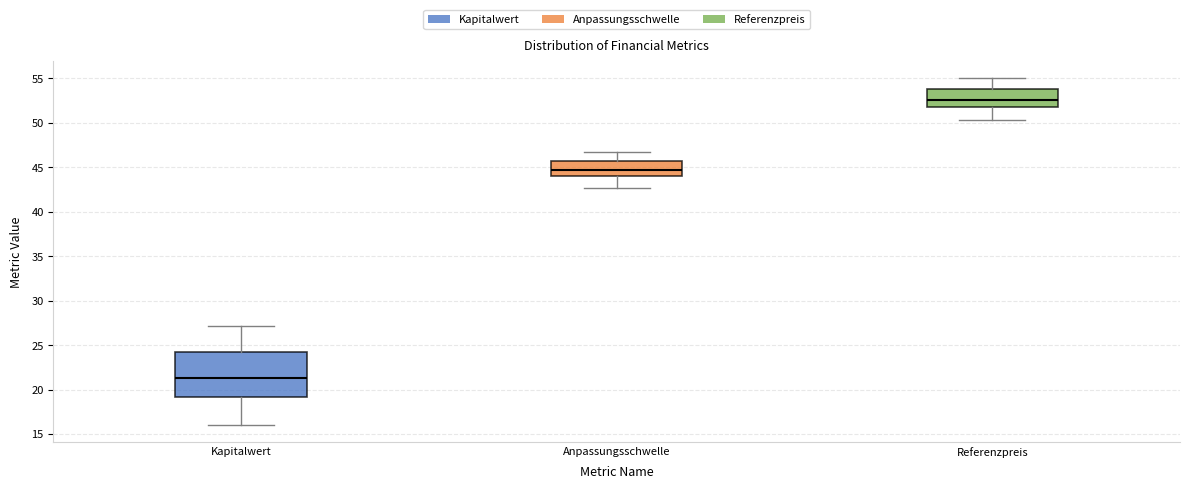

Where does the upper whisker of the box for Anpassungsschwelle end on the y-axis? The values are not printed on the chart, so give them approximately, as read against the axis.

47.0